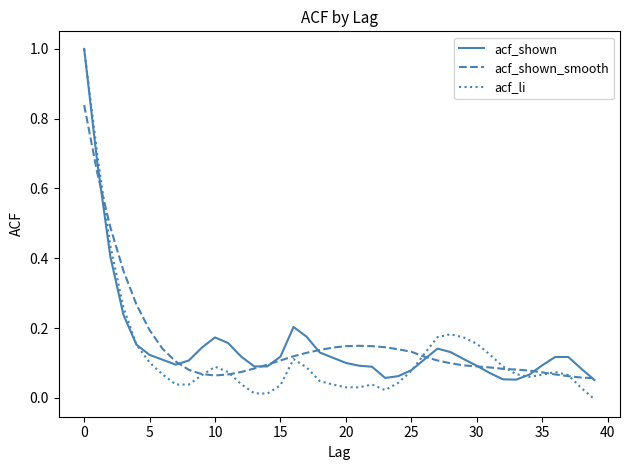

What is the maximum value shown in the chart?

1.0